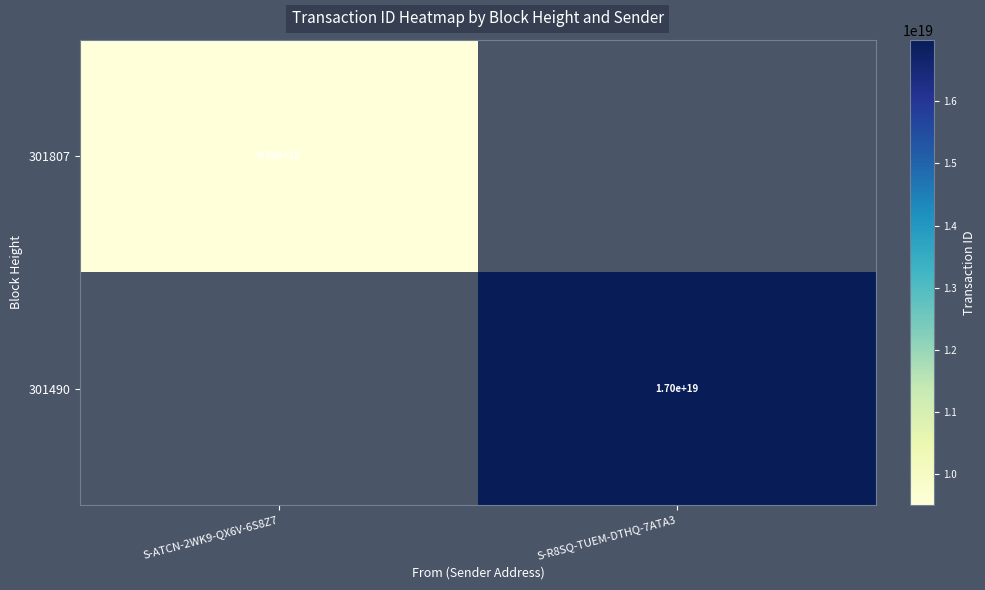

The value of 301807 at S-ATCN-2WK9-QX6V-6S8Z7 is 15228634505641017344.0. True or false?

False